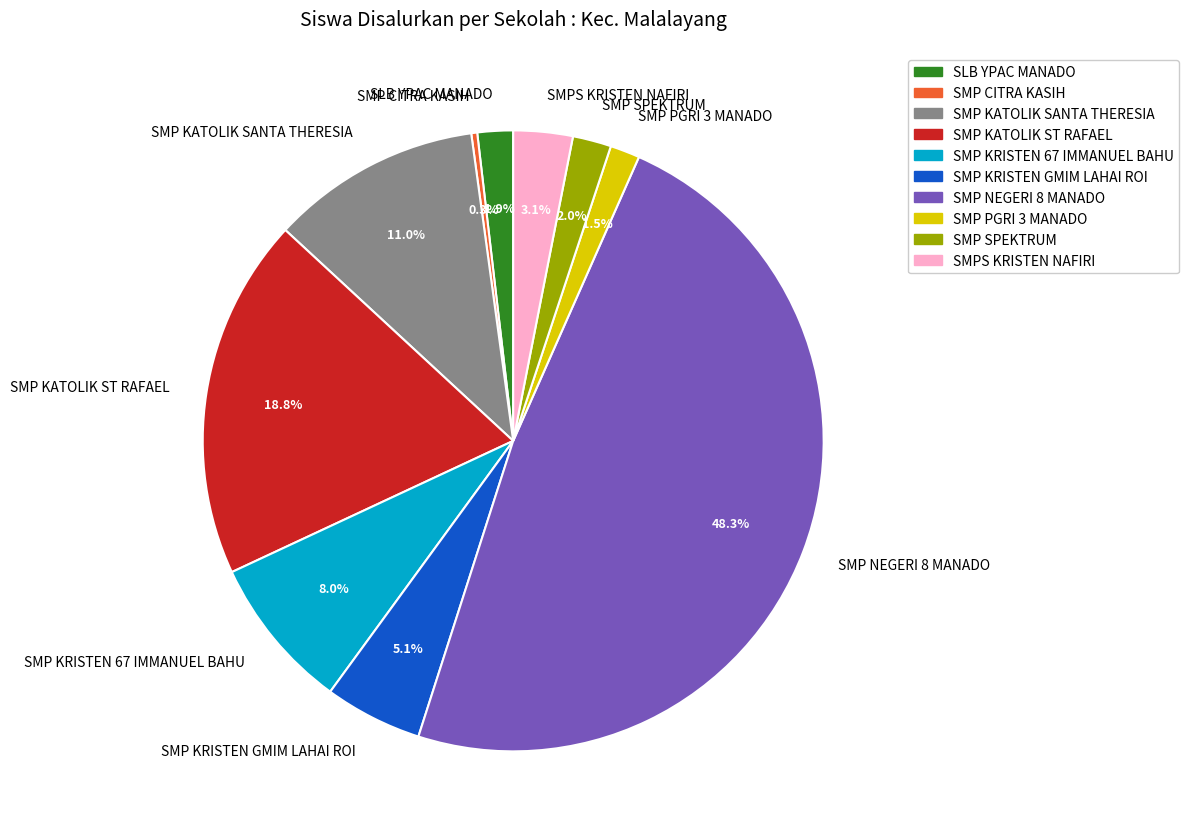

To the nearest percent, what portion does SMP KRISTEN 67 IMMANUEL BAHU represent?

8%